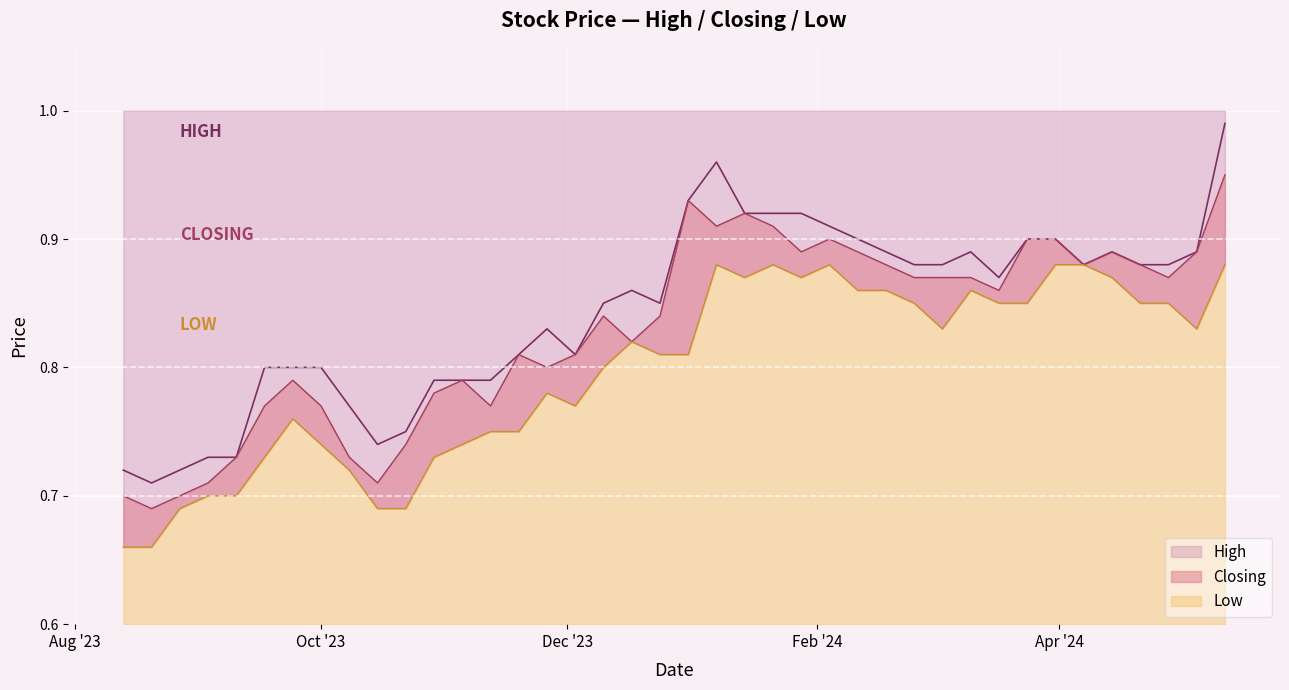

In Closing, how many points are lower than both neighbors (excluding endpoints)?

10